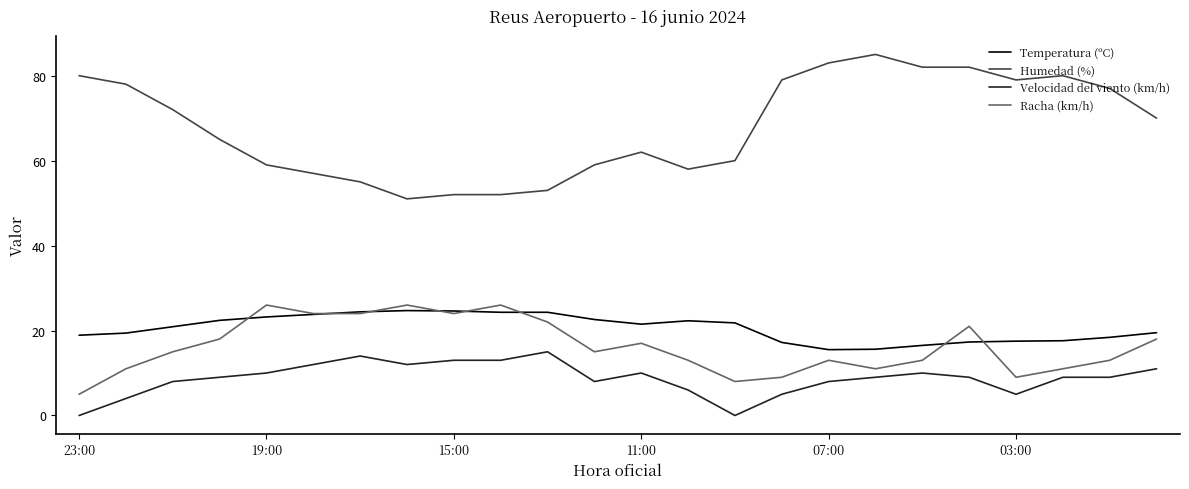

How many lines are shown in the chart?

4